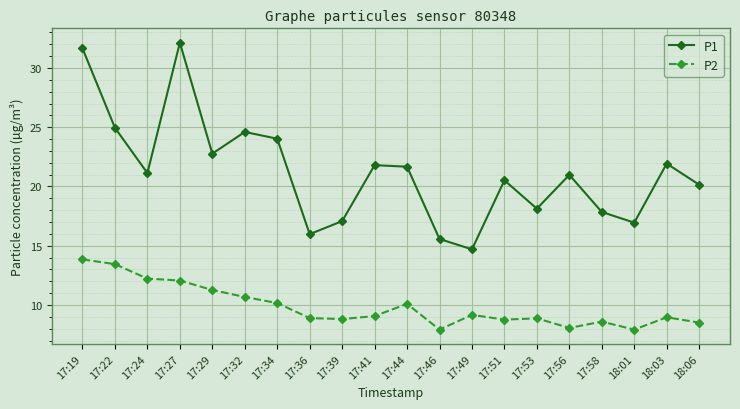

Is it true that P2 equals 9.0 at 18:03?

True